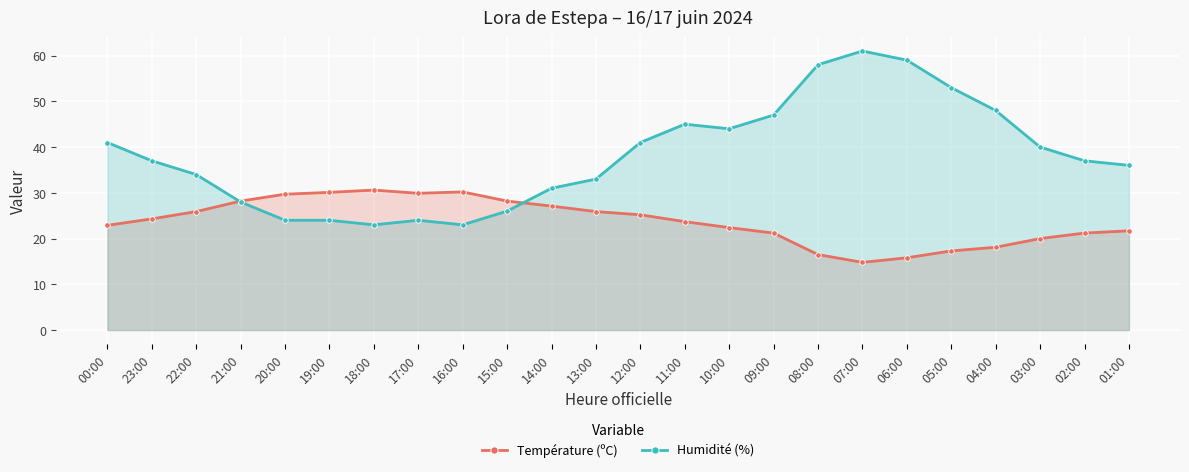

Which series has the widest spread of values?

Humidité (%)